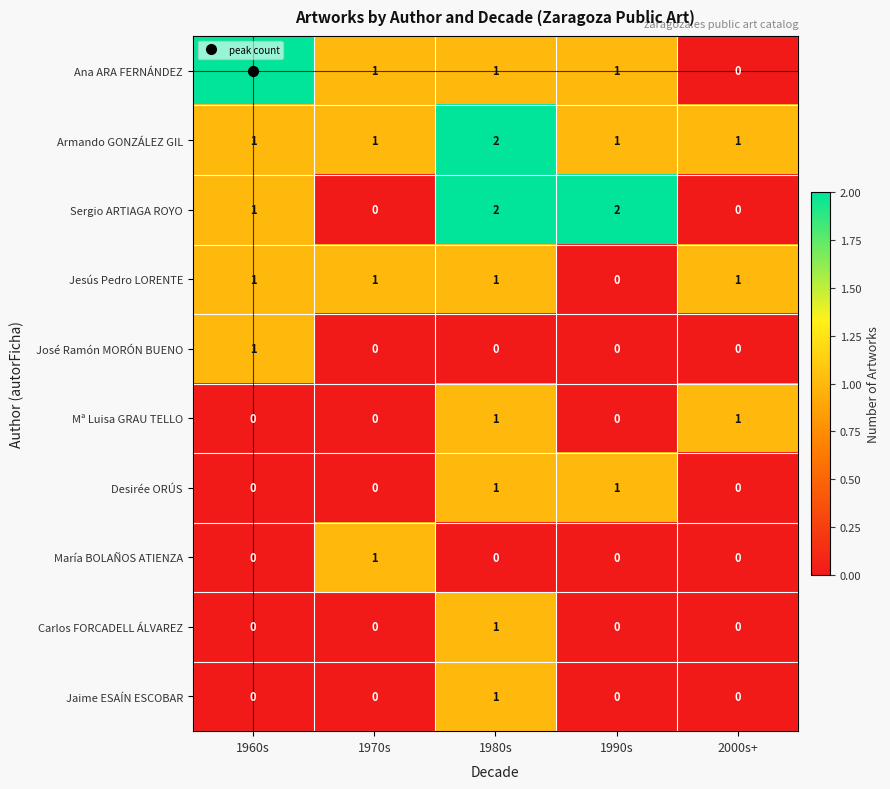

Is it true that Mª Luisa GRAU TELLO equals 0 at 1970s?

True